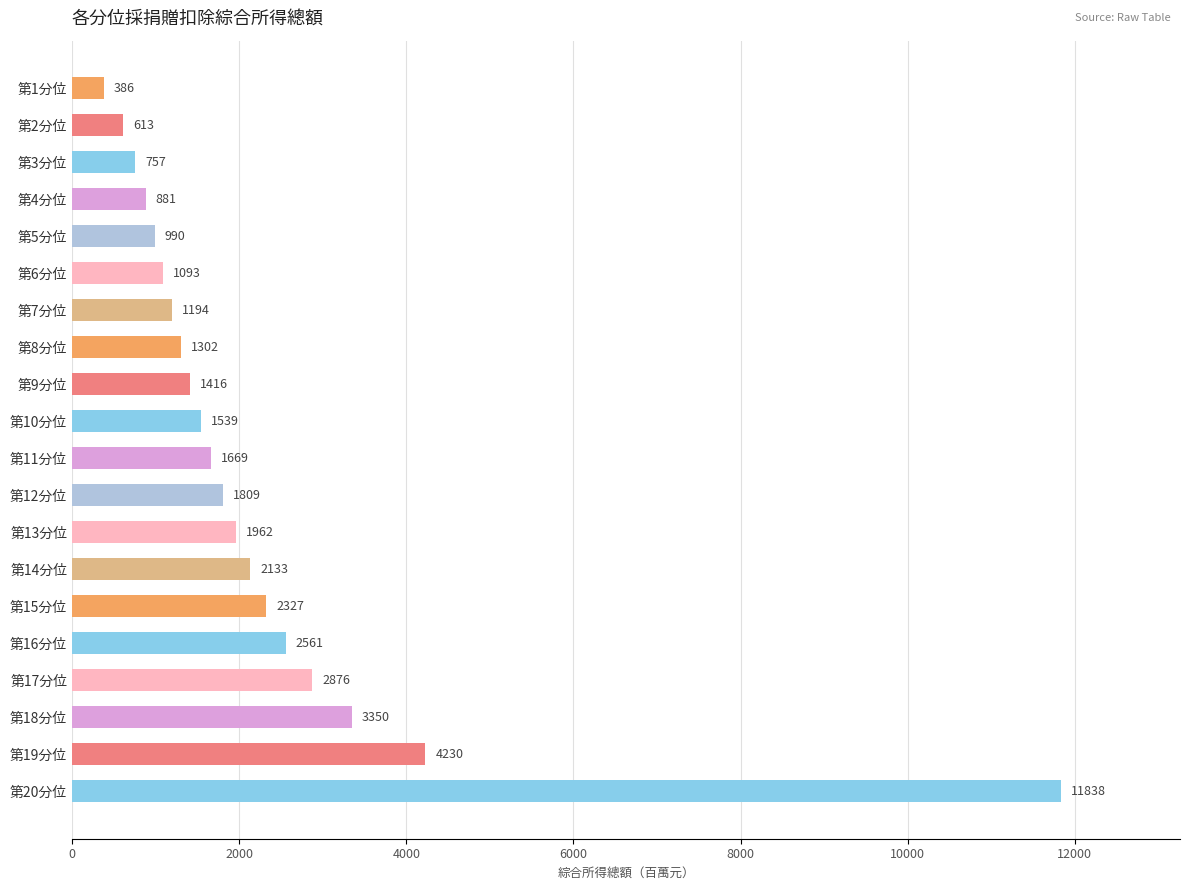

Which label corresponds to the largest value in the chart?

第20分位